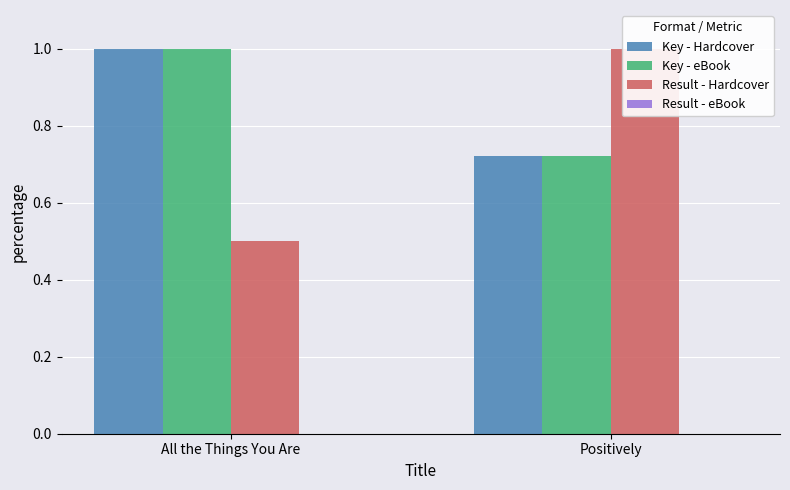

What is the maximum value for Key - eBook?

1.0